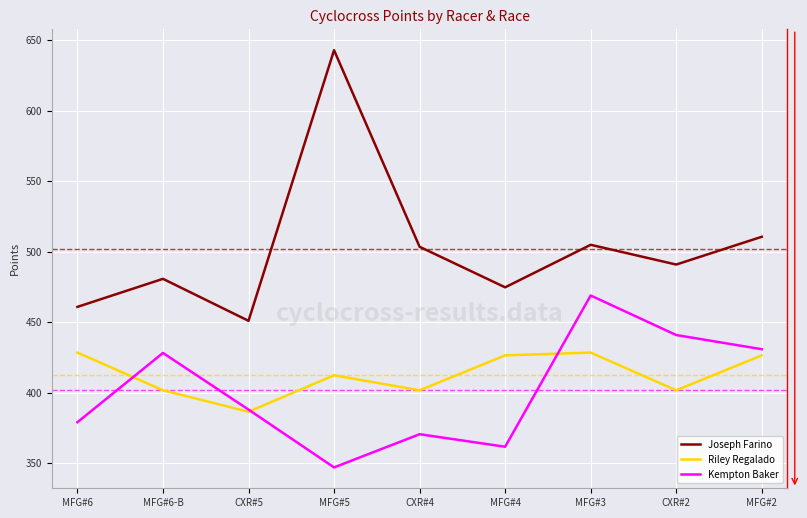

What is the approximate value of Joseph Farino at MFG#6-B?

480.8